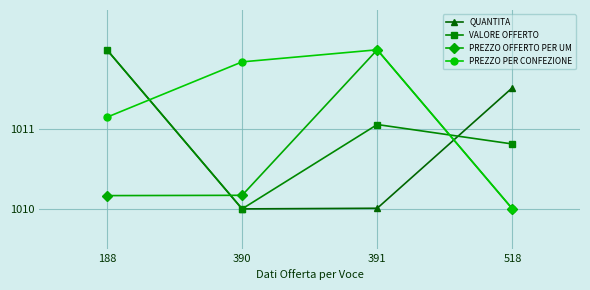

Which series changed the most between 390 and 518?

PREZZO PER CONFEZIONE